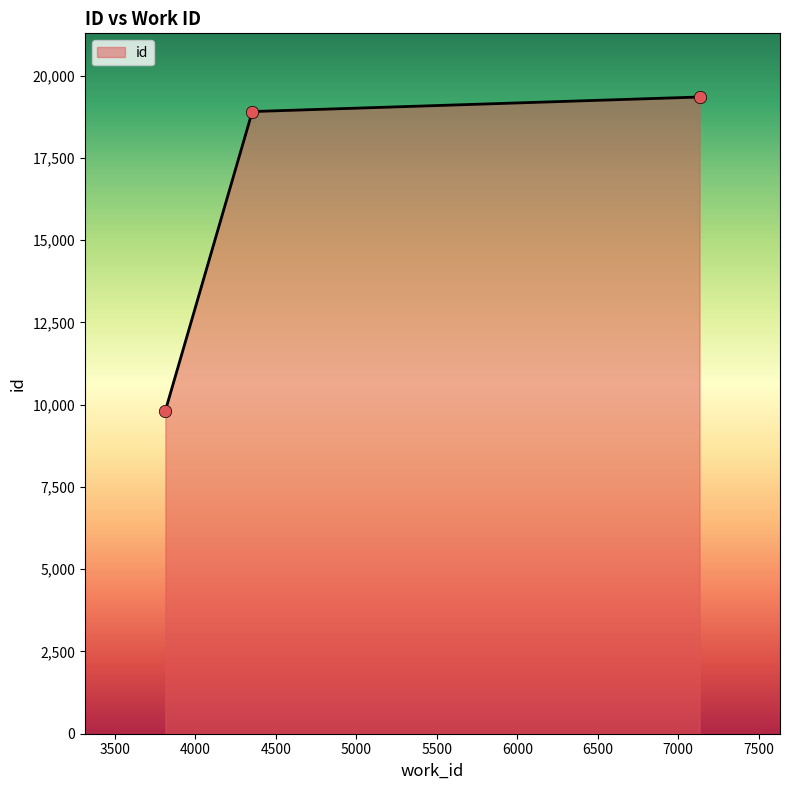

What is the minimum value shown in the chart?

9818